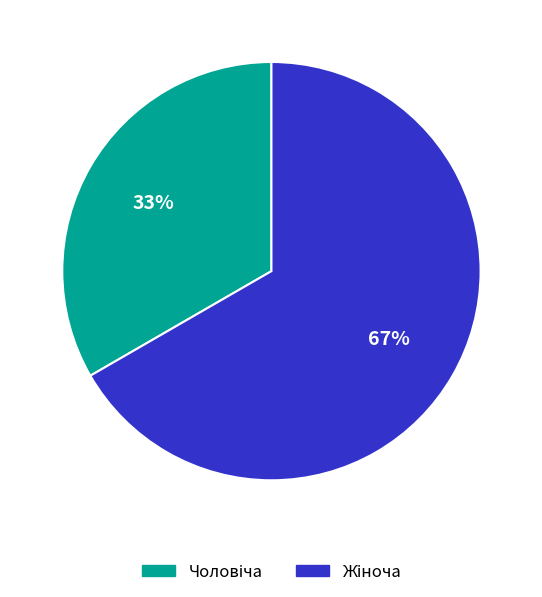

To the nearest percent, what is the average slice percentage?

50%